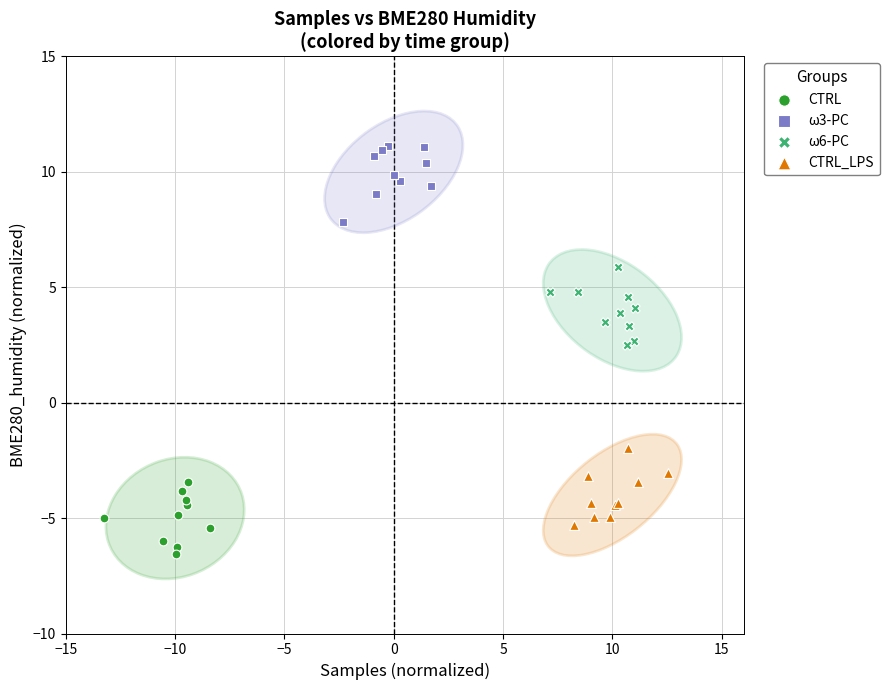

Which series contains the lowest Y value?

CTRL